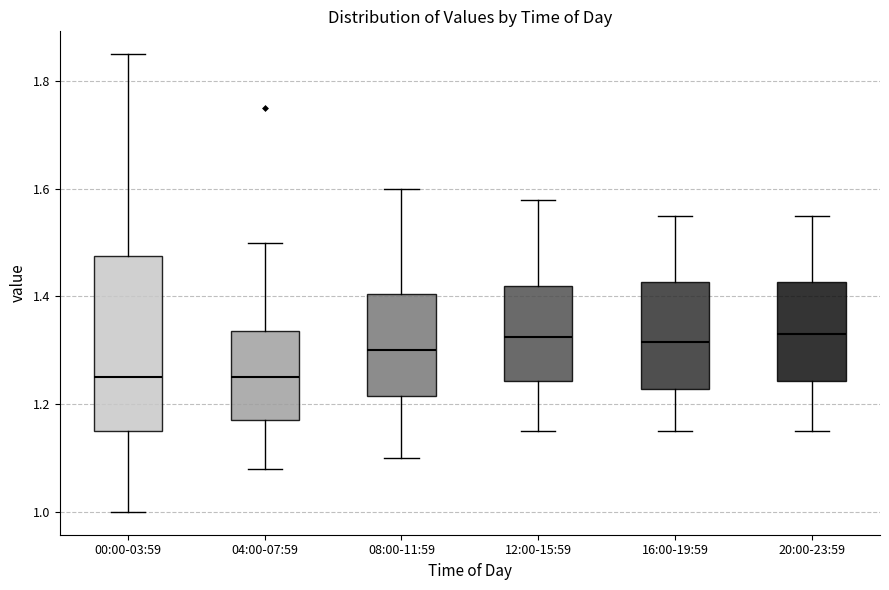

Reading left to right, read every box against the y-axis: the position of its median line, the range the box covers, and the ends of its whiskers. The values are not printed on the chart, so give them approximately, as read against the axis.

00:00-03:59: median 1.26, box 1.16 to 1.48, whiskers 1.00 to 1.86
04:00-07:59: median 1.26, box 1.18 to 1.34, whiskers 1.08 to 1.50
08:00-11:59: median 1.30, box 1.22 to 1.40, whiskers 1.10 to 1.60
12:00-15:59: median 1.32, box 1.24 to 1.42, whiskers 1.16 to 1.58
16:00-19:59: median 1.32, box 1.22 to 1.42, whiskers 1.16 to 1.56
20:00-23:59: median 1.34, box 1.24 to 1.42, whiskers 1.16 to 1.56